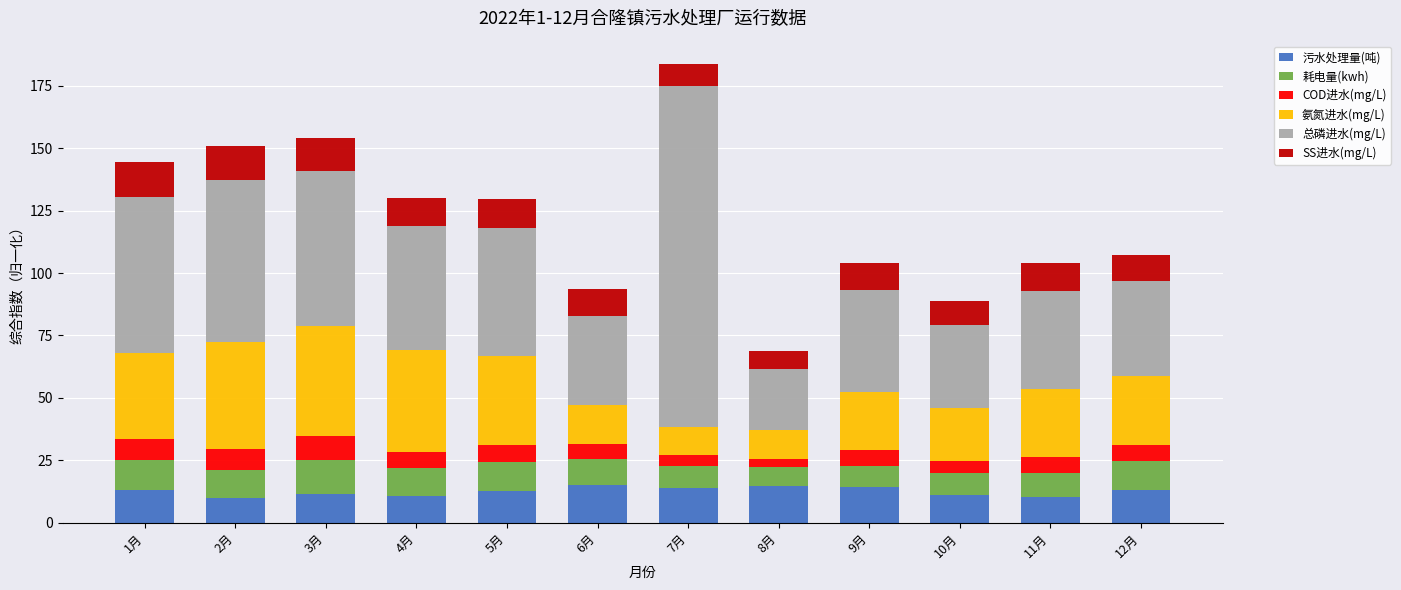

What is the total value across all series at 9月?

104.1